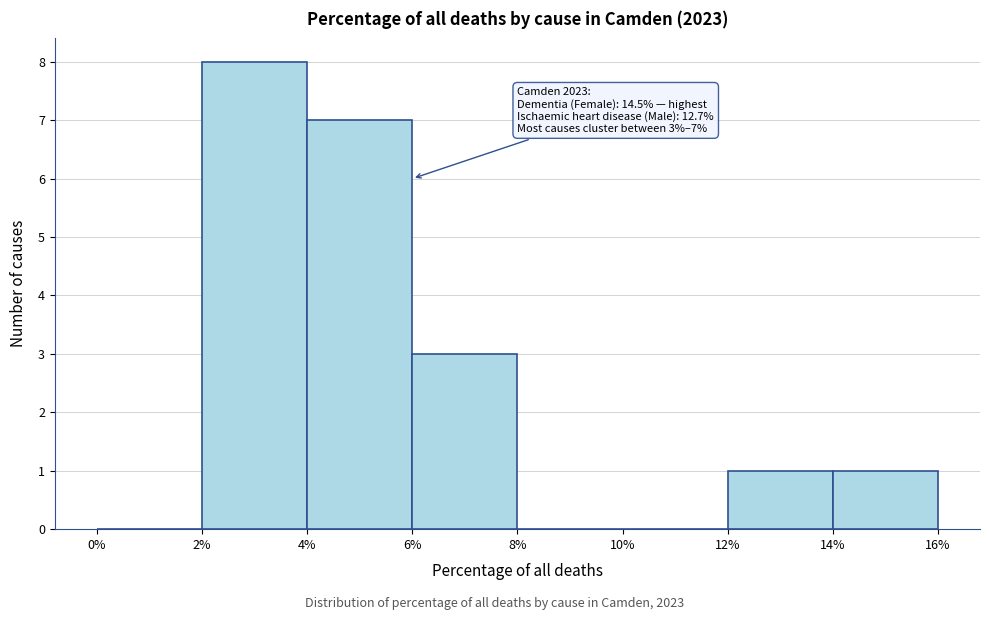

Which range on the x-axis has the tallest bar?

2% to 4%